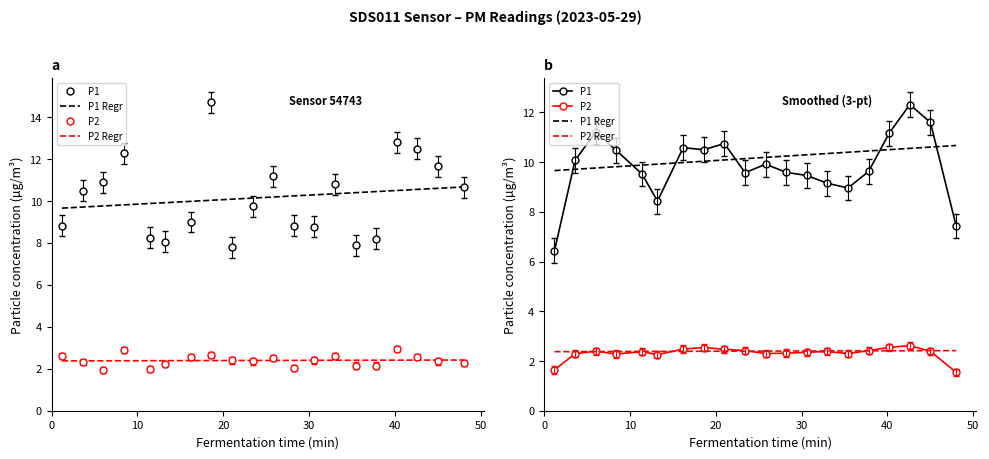

At how many categories does at least one series exceed 2?

20